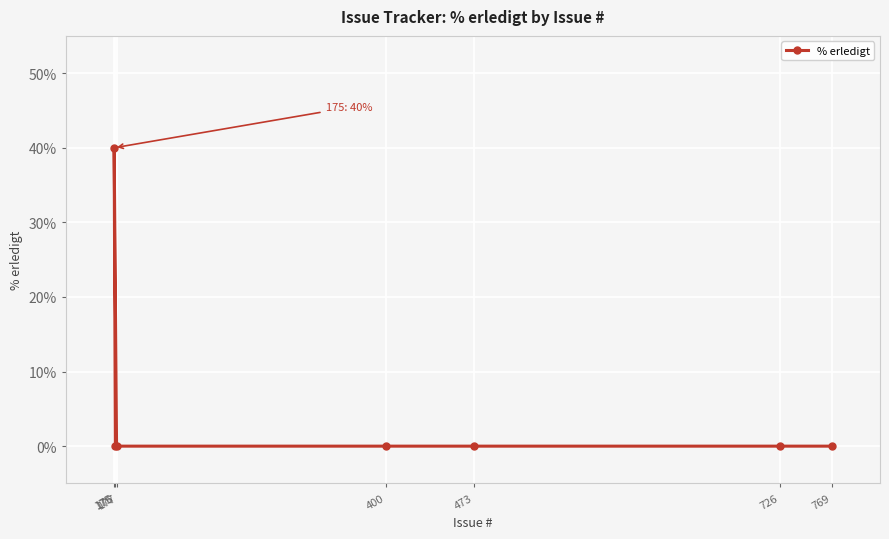

How many lines are shown in the chart?

1